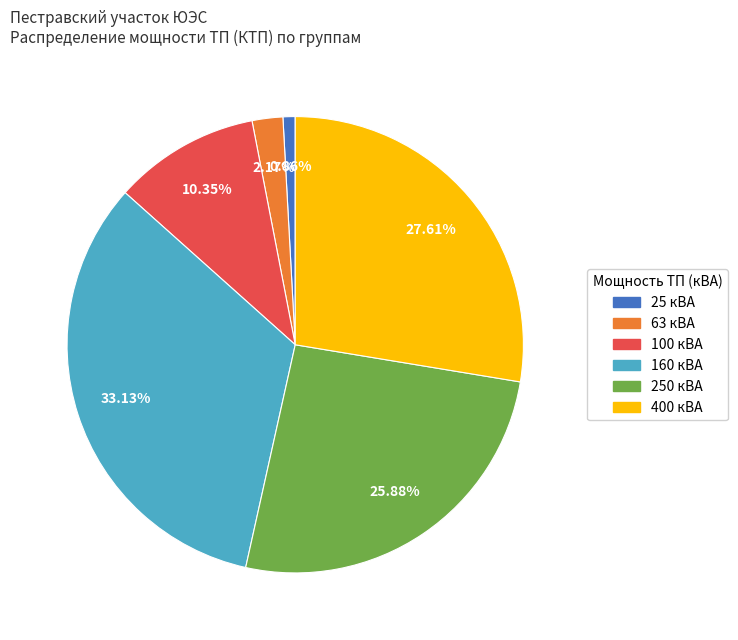

Is there a majority slice in this chart?

No